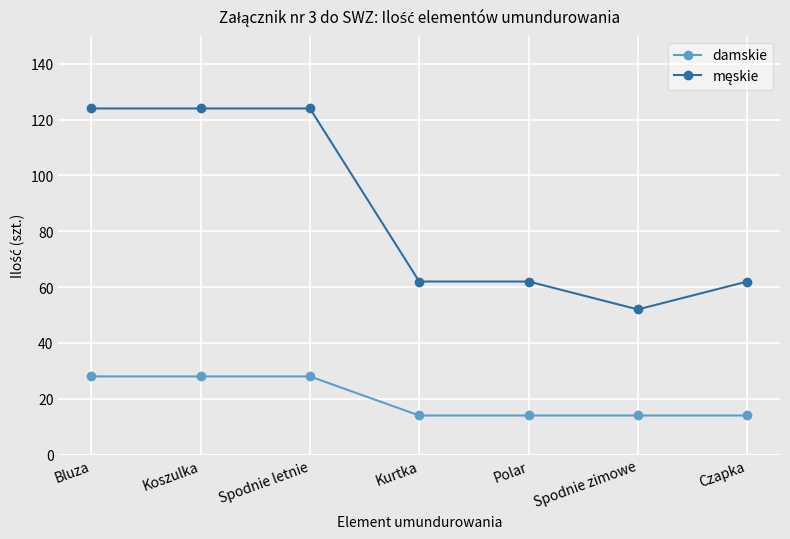

What position from the left is Koszulka?

2